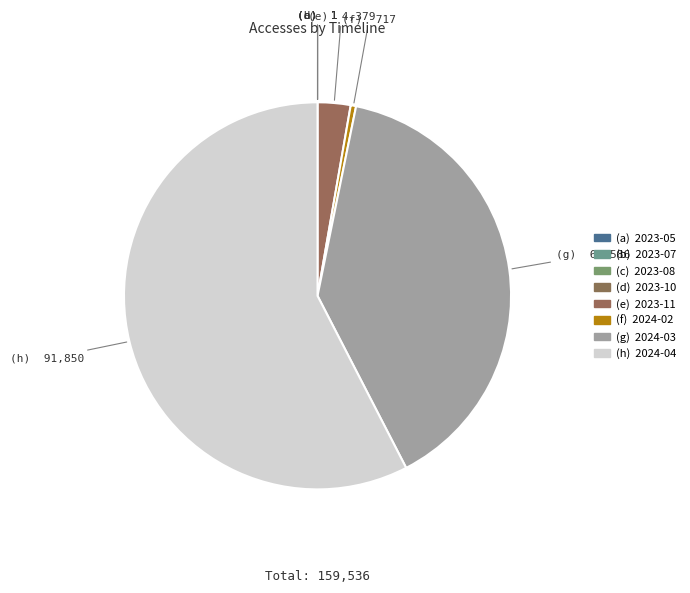

Is there a majority slice in this chart?

Yes